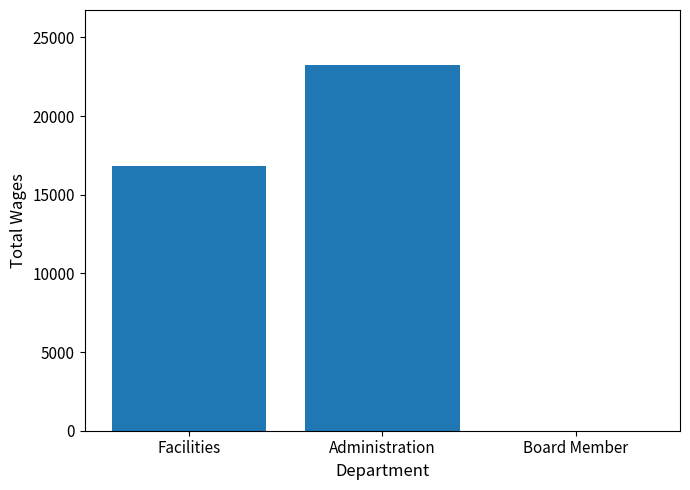

What is the change in value from Facilities to Board Member?

-16833